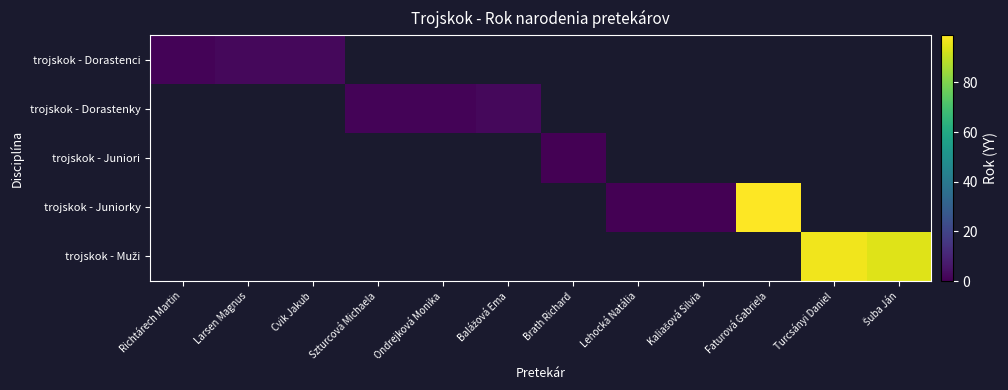

How many data points does each series have?

12